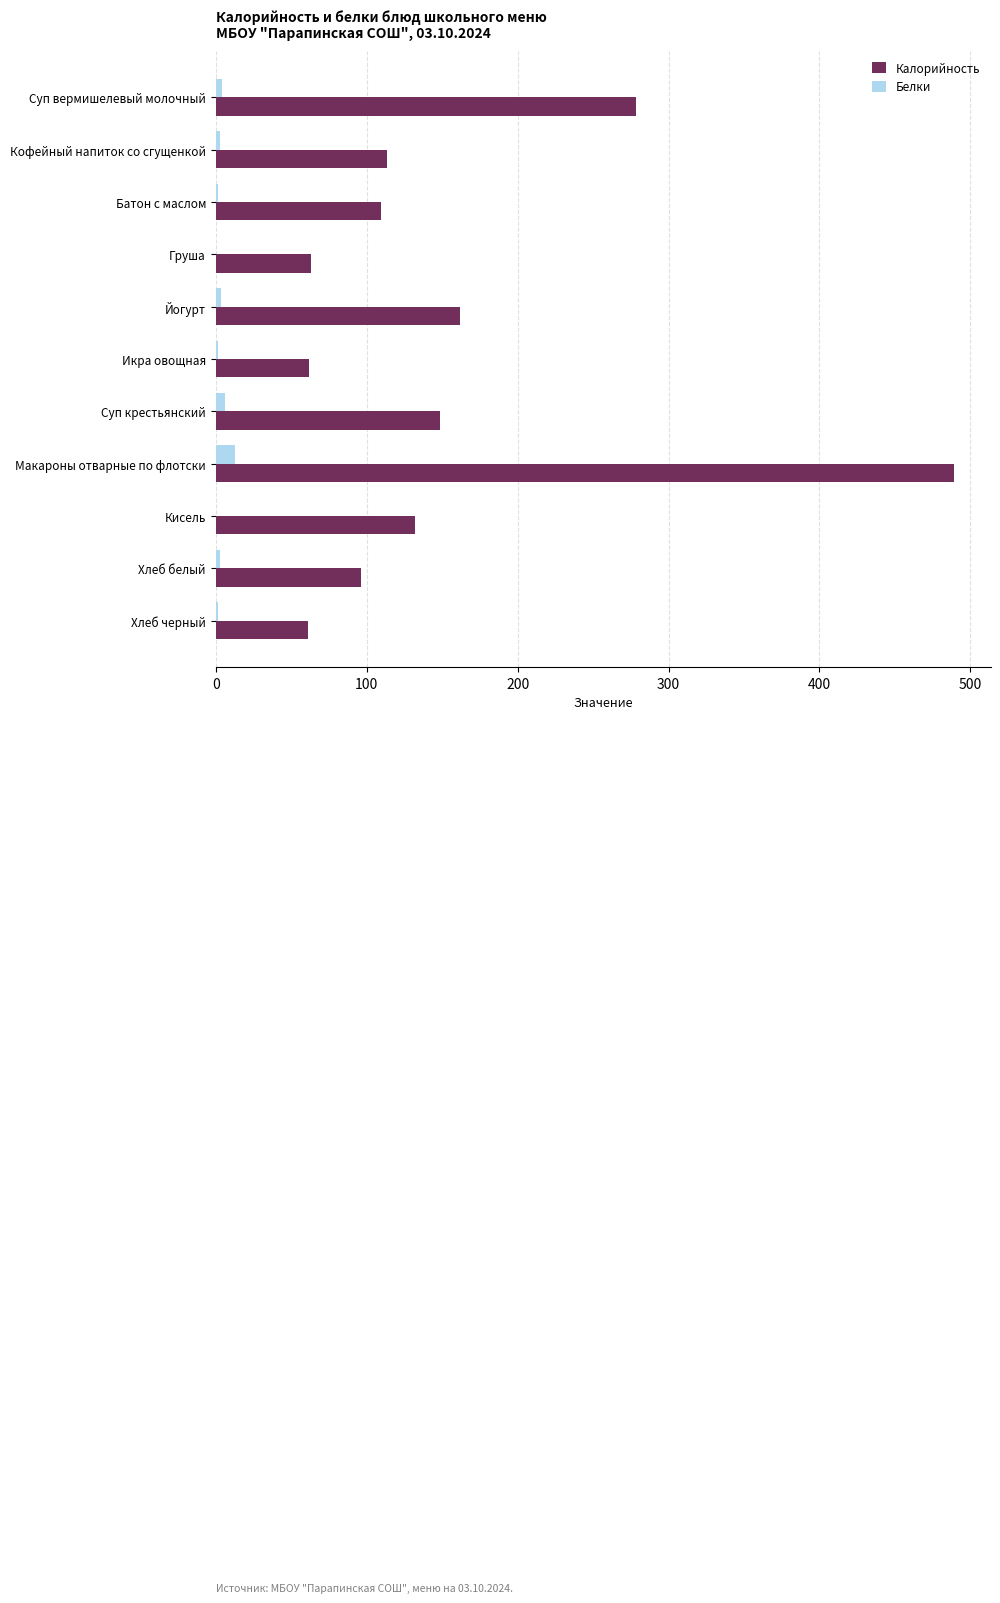

True or false: Калорийность has a value of 148.3 at Суп крестьянский.

True